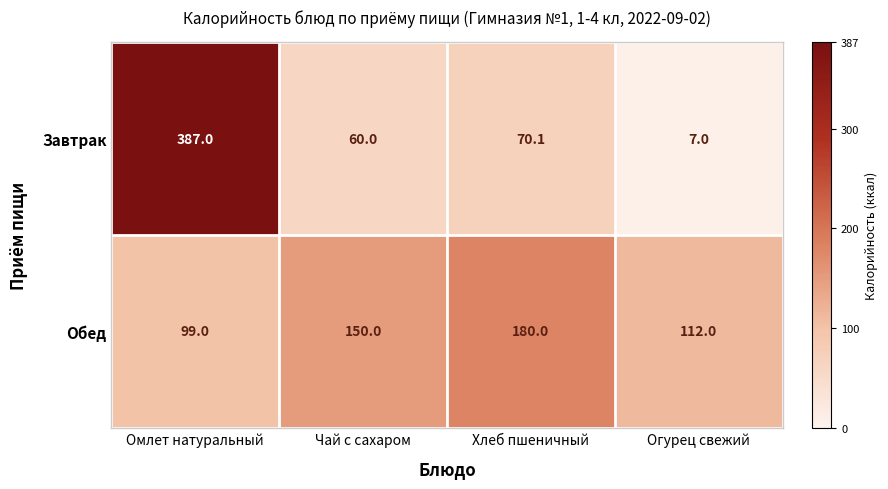

Is it true that Завтрак equals 60.0 at Чай с сахаром?

True